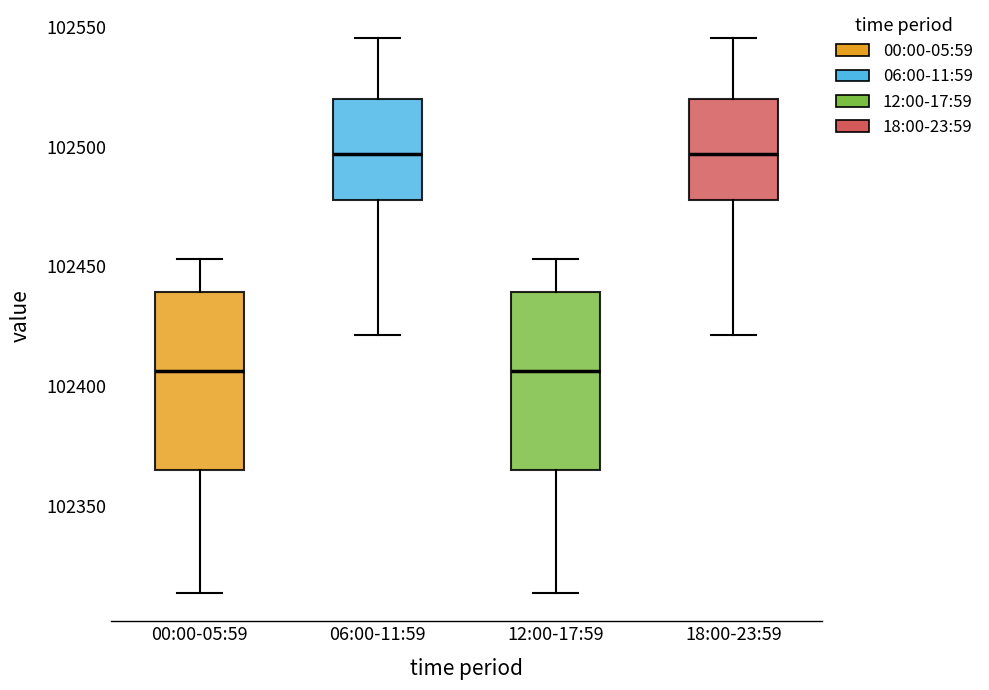

Reading left to right, read every box against the y-axis: the position of its median line, the range the box covers, and the ends of its whiskers. The values are not printed on the chart, so give them approximately, as read against the axis.

00:00-05:59: median 102405, box 102365 to 102440, whiskers 102315 to 102455
06:00-11:59: median 102495, box 102480 to 102520, whiskers 102420 to 102545
12:00-17:59: median 102405, box 102365 to 102440, whiskers 102315 to 102455
18:00-23:59: median 102495, box 102480 to 102520, whiskers 102420 to 102545